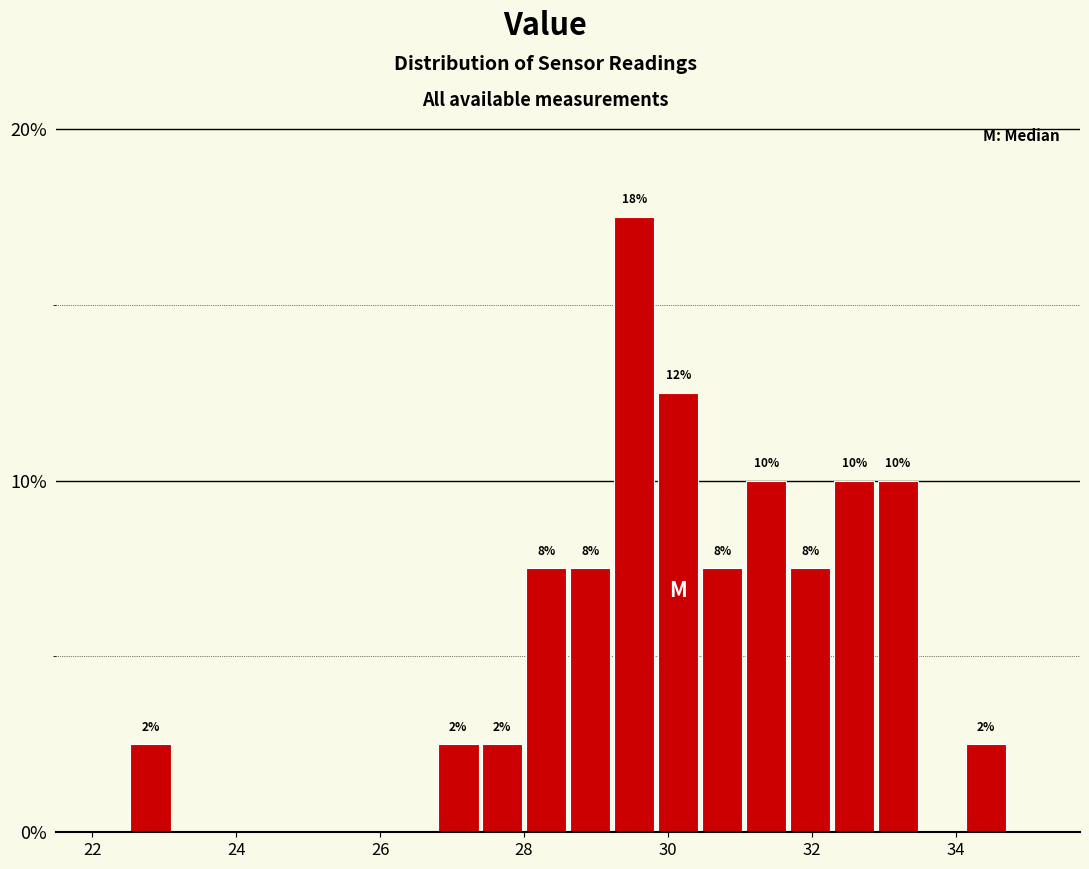

Read against the x-axis, roughly where is the centre of the tallest bar?

29.6